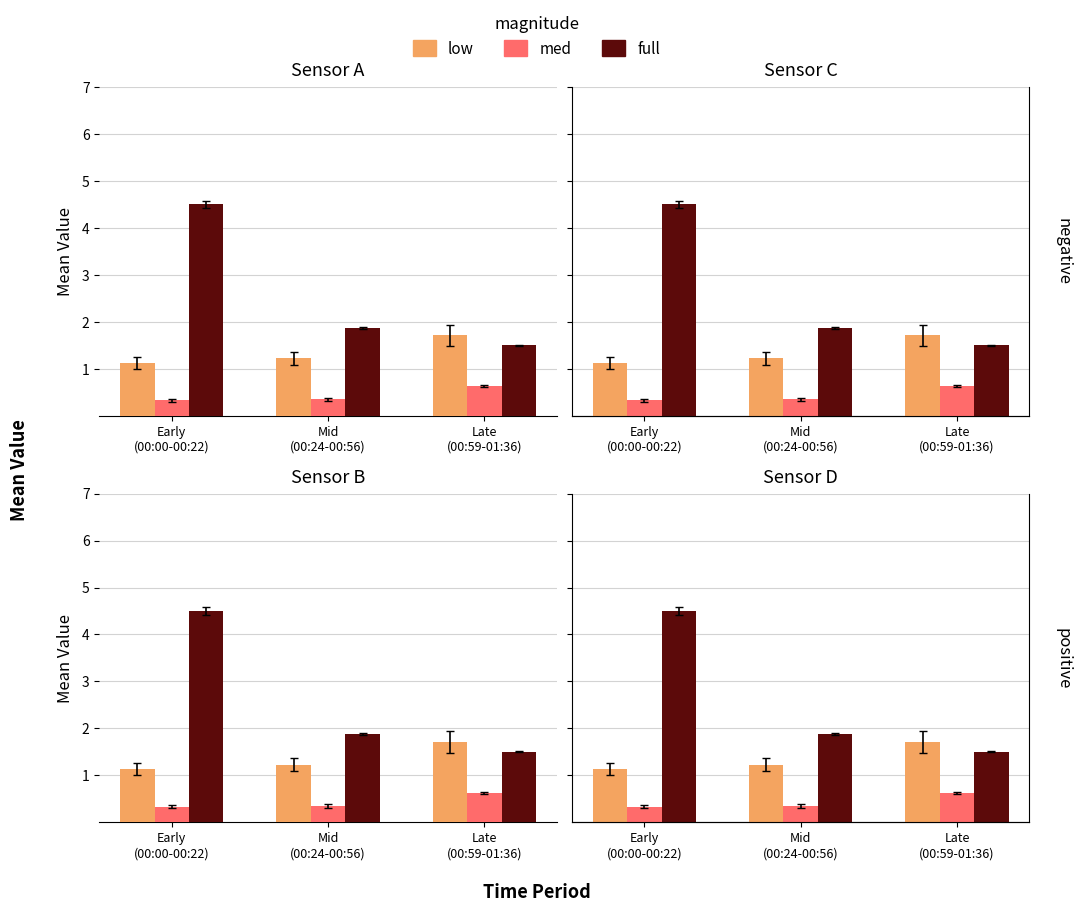

What position from the right is Mid
(00:24-00:56)?

2